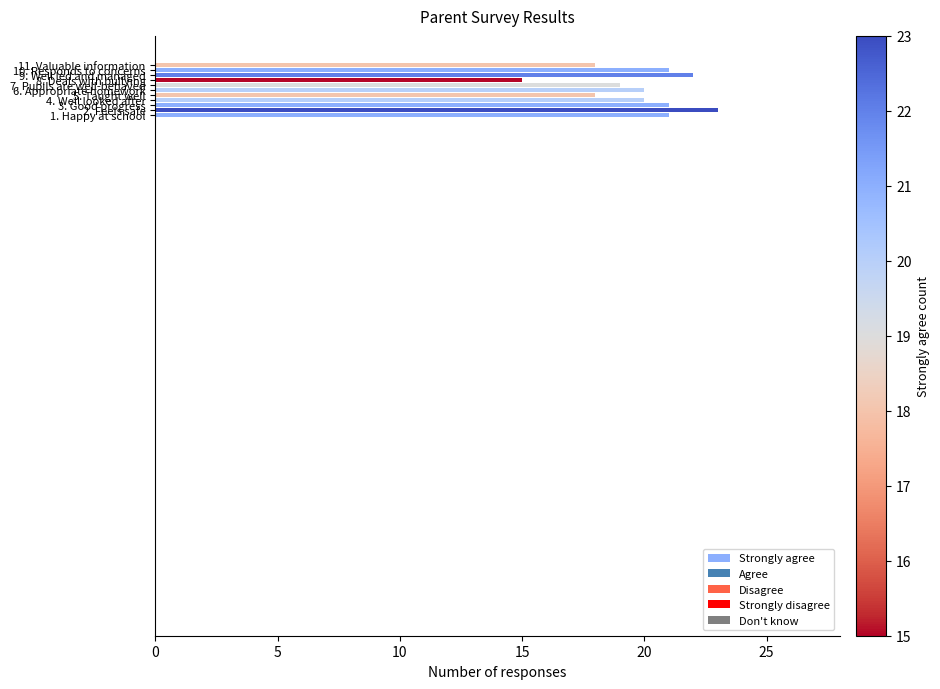

What is the difference between the maximum and minimum values?

8